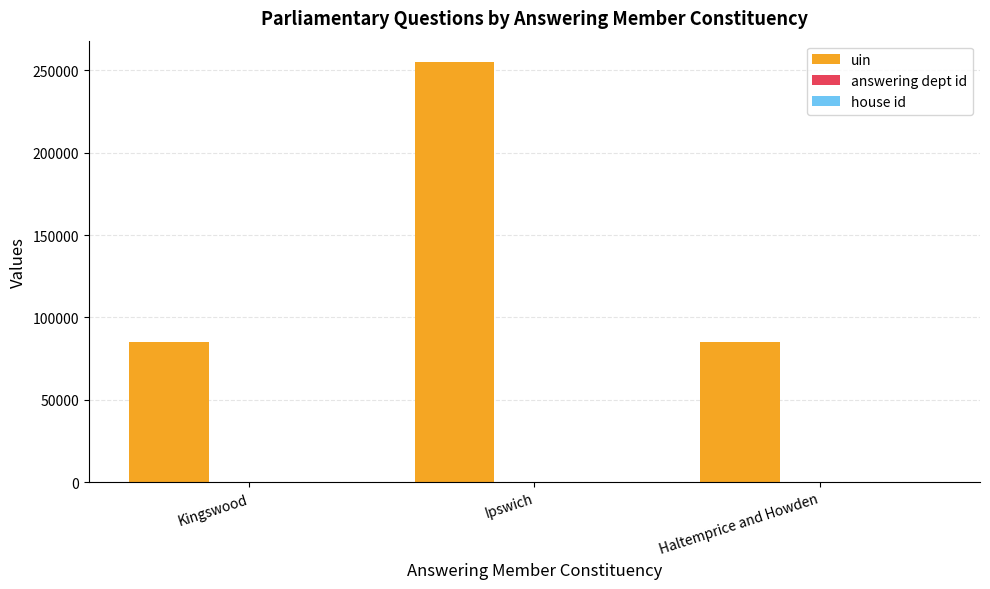

The uin series shows 255283 at Ipswich. True or false?

True